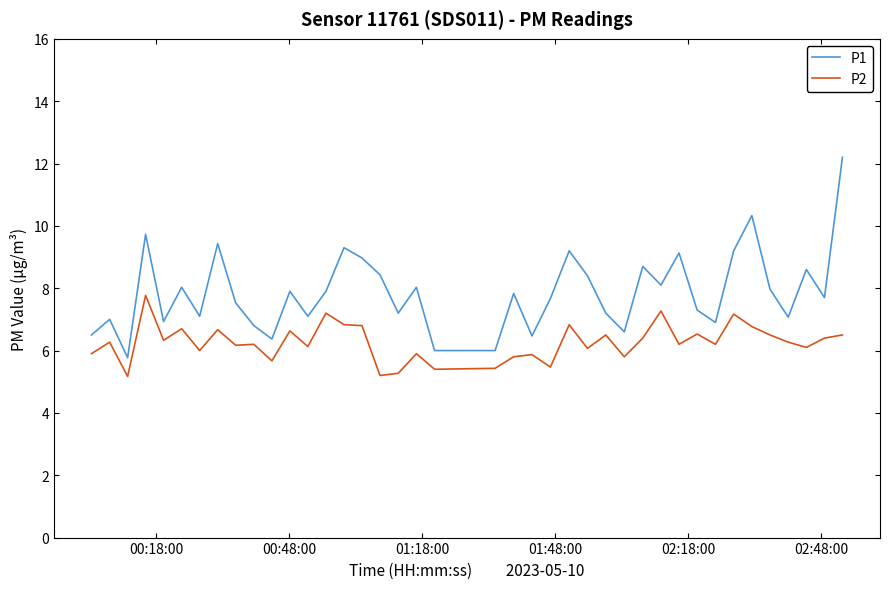

List the series in order of their peak value, highest first.

P1, P2